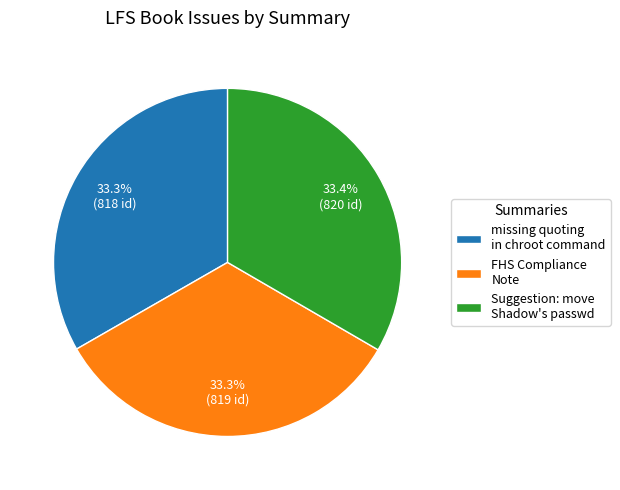

Approximately how many times larger is the value at Suggestion: move Shadow's passwd compared to missing quoting in chroot command?

1.0